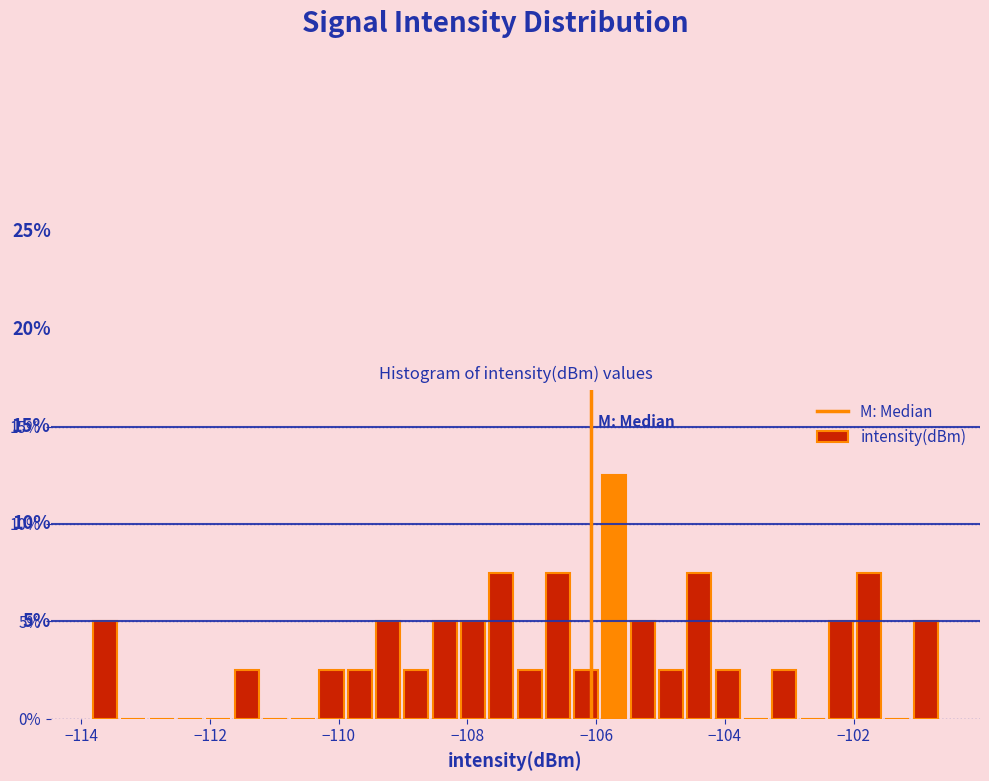

Around what value on the x-axis is the tallest bar? Give the approximate position of its centre, as read against the axis.

-105.8